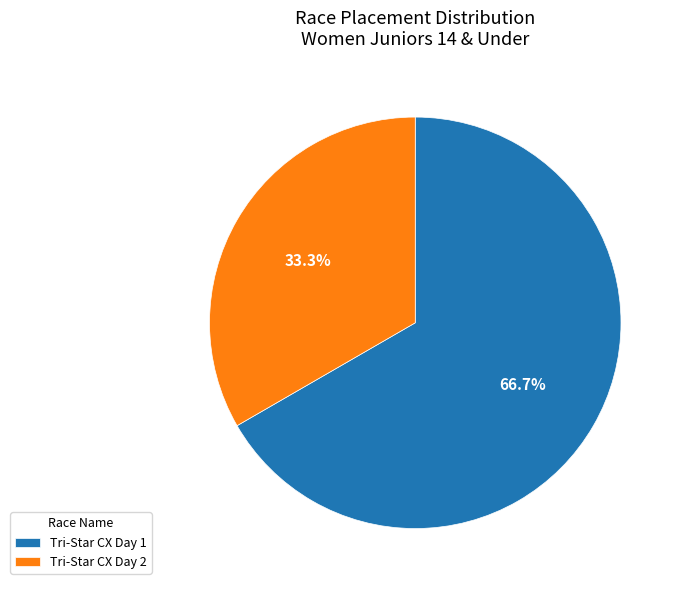

Which has a higher value, Tri-Star CX Day 2 or Tri-Star CX Day 1?

Tri-Star CX Day 1